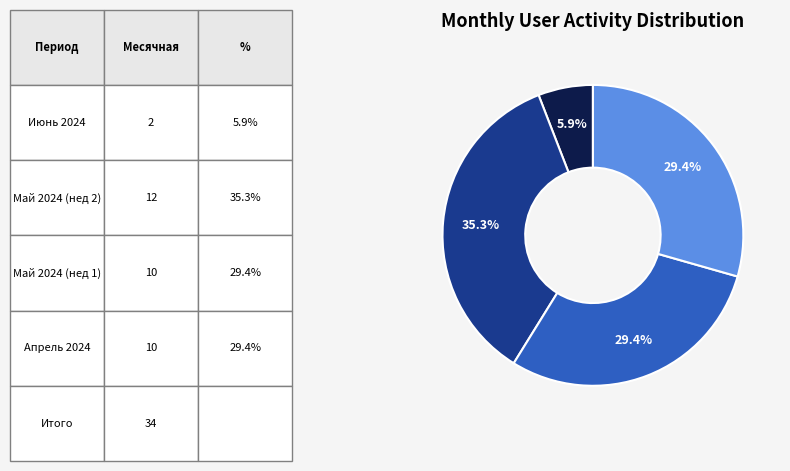

Is there any slice that represents more than half of the pie?

No